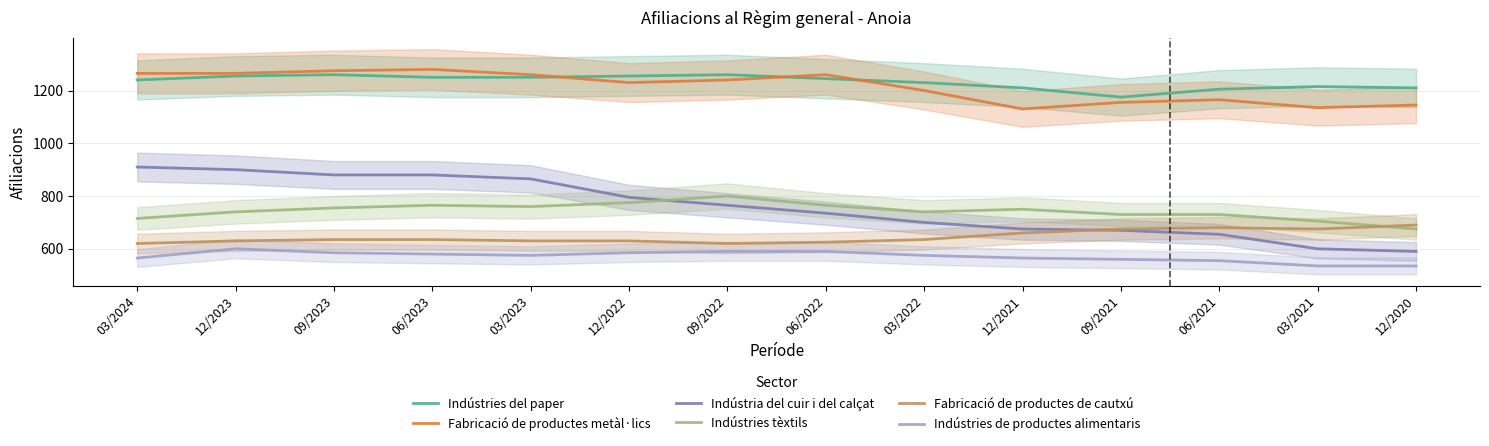

Reading left to right, transcribe all the data shown in this chart.

Indústries del paper: 03/2024=1240	12/2023=1255	09/2023=1260	06/2023=1250	03/2023=1250	12/2022=1255	09/2022=1260	06/2022=1245	03/2022=1230	12/2021=1210	09/2021=1175	06/2021=1205	03/2021=1215	12/2020=1210
Fabricació de productes metàl·lics: 03/2024=1265	12/2023=1265	09/2023=1275	06/2023=1280	03/2023=1260	12/2022=1230	09/2022=1240	06/2022=1260	03/2022=1200	12/2021=1130	09/2021=1155	06/2021=1165	03/2021=1135	12/2020=1145
Indústria del cuir i del calçat: 03/2024=910	12/2023=900	09/2023=880	06/2023=880	03/2023=865	12/2022=795	09/2022=765	06/2022=735	03/2022=700	12/2021=675	09/2021=670	06/2021=655	03/2021=600	12/2020=590
Indústries tèxtils: 03/2024=715	12/2023=740	09/2023=755	06/2023=765	03/2023=760	12/2022=775	09/2022=800	06/2022=765	03/2022=740	12/2021=750	09/2021=730	06/2021=730	03/2021=705	12/2020=675
Fabricació de productes de cautxú: 03/2024=620	12/2023=630	09/2023=635	06/2023=635	03/2023=630	12/2022=630	09/2022=620	06/2022=625	03/2022=635	12/2021=660	09/2021=675	06/2021=680	03/2021=675	12/2020=690
Indústries de productes alimentaris: 03/2024=565	12/2023=600	09/2023=585	06/2023=580	03/2023=575	12/2022=585	09/2022=590	06/2022=590	03/2022=575	12/2021=565	09/2021=560	06/2021=555	03/2021=535	12/2020=535